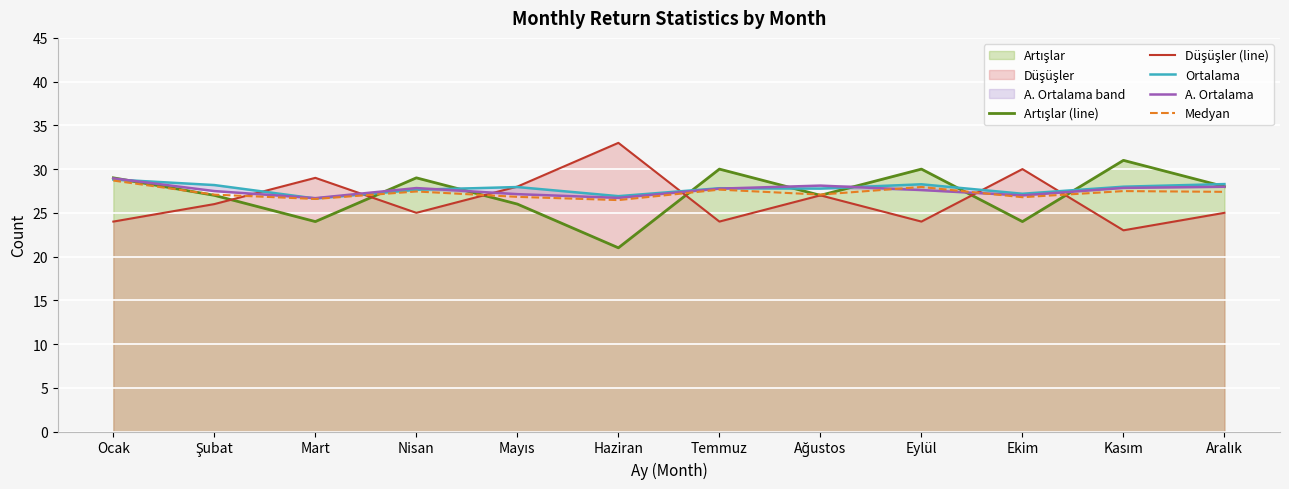

What is the difference between the Artışlar (line) values at Mayıs and Eylül?

4.0